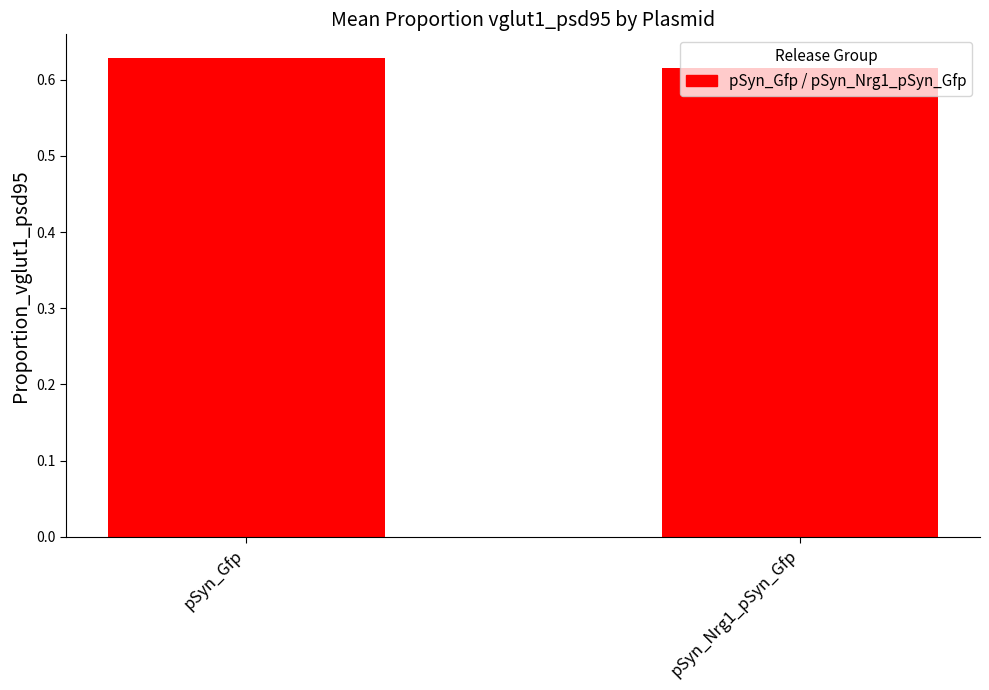

Count the values in the range 0 to 1.

2